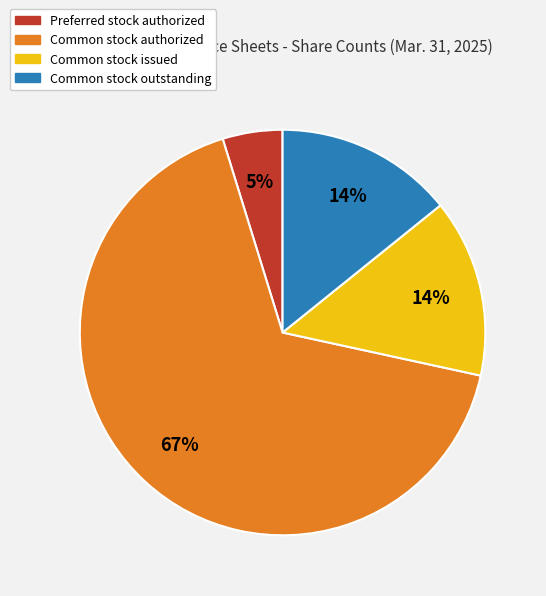

The Preferred stock authorized slice represents 5% of the pie. True or false?

True